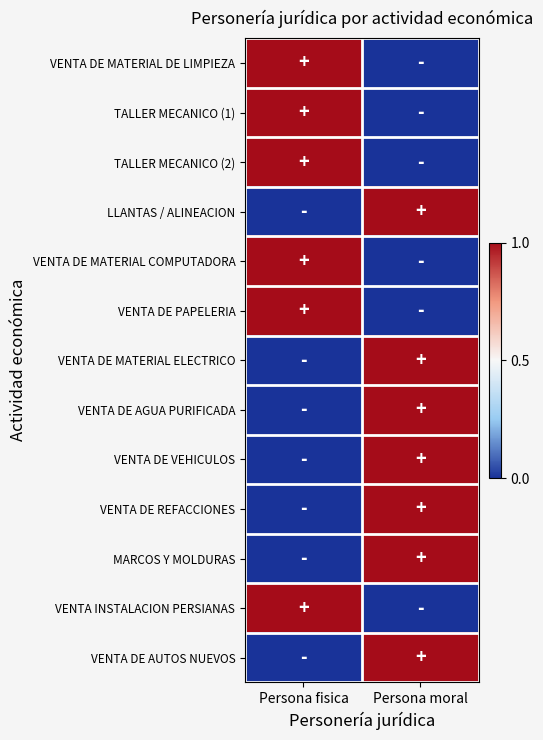

Reading left to right, extract all data points from this chart.

VENTA DE MATERIAL DE LIMPIEZA: Persona fisica=1	Persona moral=0
TALLER MECANICO (1): Persona fisica=1	Persona moral=0
TALLER MECANICO (2): Persona fisica=1	Persona moral=0
LLANTAS / ALINEACION: Persona fisica=0	Persona moral=1
VENTA DE MATERIAL COMPUTADORA: Persona fisica=1	Persona moral=0
VENTA DE PAPELERIA: Persona fisica=1	Persona moral=0
VENTA DE MATERIAL ELECTRICO: Persona fisica=0	Persona moral=1
VENTA DE AGUA PURIFICADA: Persona fisica=0	Persona moral=1
VENTA DE VEHICULOS: Persona fisica=0	Persona moral=1
VENTA DE REFACCIONES: Persona fisica=0	Persona moral=1
MARCOS Y MOLDURAS: Persona fisica=0	Persona moral=1
VENTA INSTALACION PERSIANAS: Persona fisica=1	Persona moral=0
VENTA DE AUTOS NUEVOS: Persona fisica=0	Persona moral=1